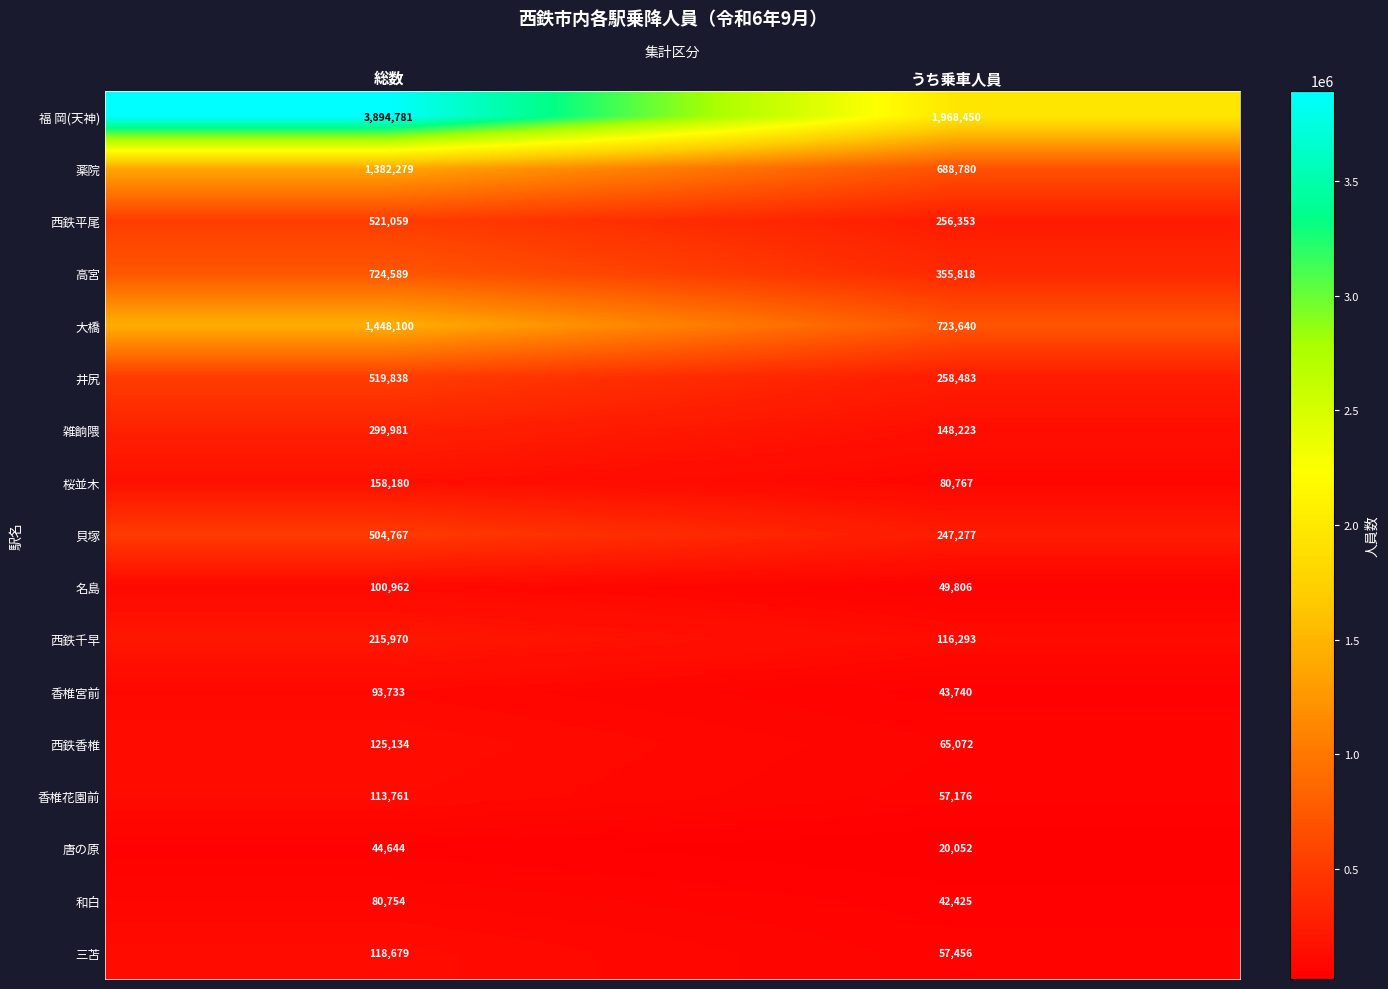

List the labels in order of 西鉄千早 value, largest first.

総数, うち乗車人員